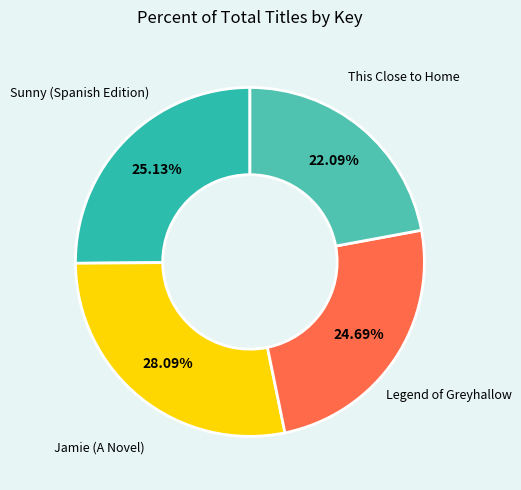

Is there a majority slice in this chart?

No